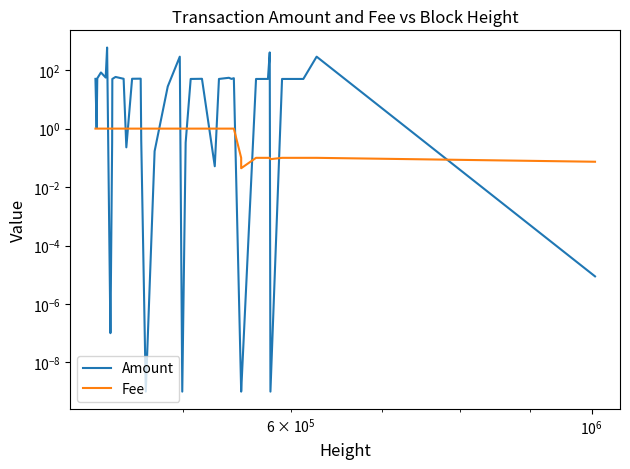

In Fee, how many points are lower than both neighbors (excluding endpoints)?

2